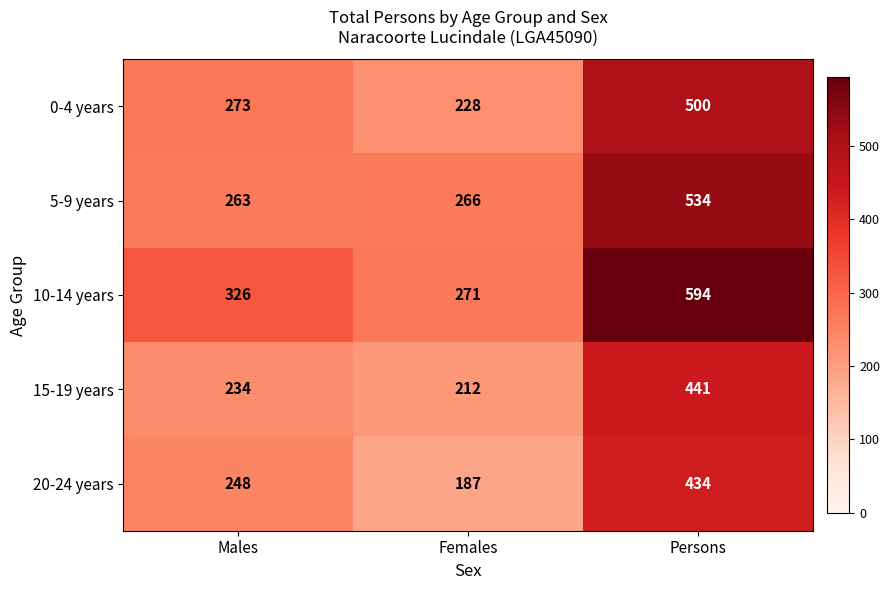

What is the difference between the maximum and minimum values in the 20-24 years series?

247